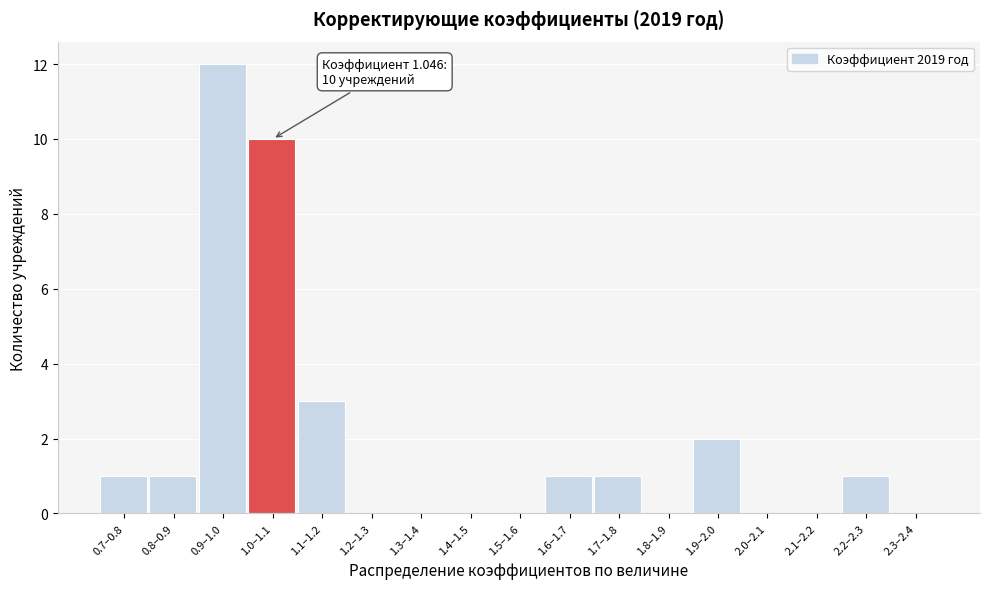

Reading left to right, extract all data points from this chart.

0.7–0.8=1	0.8–0.9=1	0.9–1.0=12	1.0–1.1=10	1.1–1.2=3	1.2–1.3=0	1.3–1.4=0	1.4–1.5=0	1.5–1.6=0	1.6–1.7=1	1.7–1.8=1	1.8–1.9=0	1.9–2.0=2	2.0–2.1=0	2.1–2.2=0	2.2–2.3=1	2.3–2.4=0